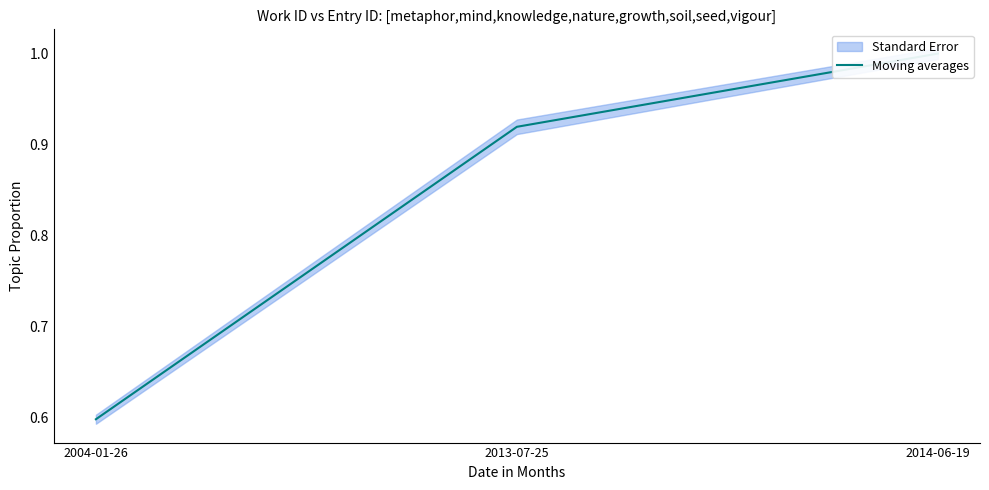

Reading right to left, list all the values displayed in this chart.

2014-06-19=1.0	2013-07-25=0.9	2004-01-26=0.6